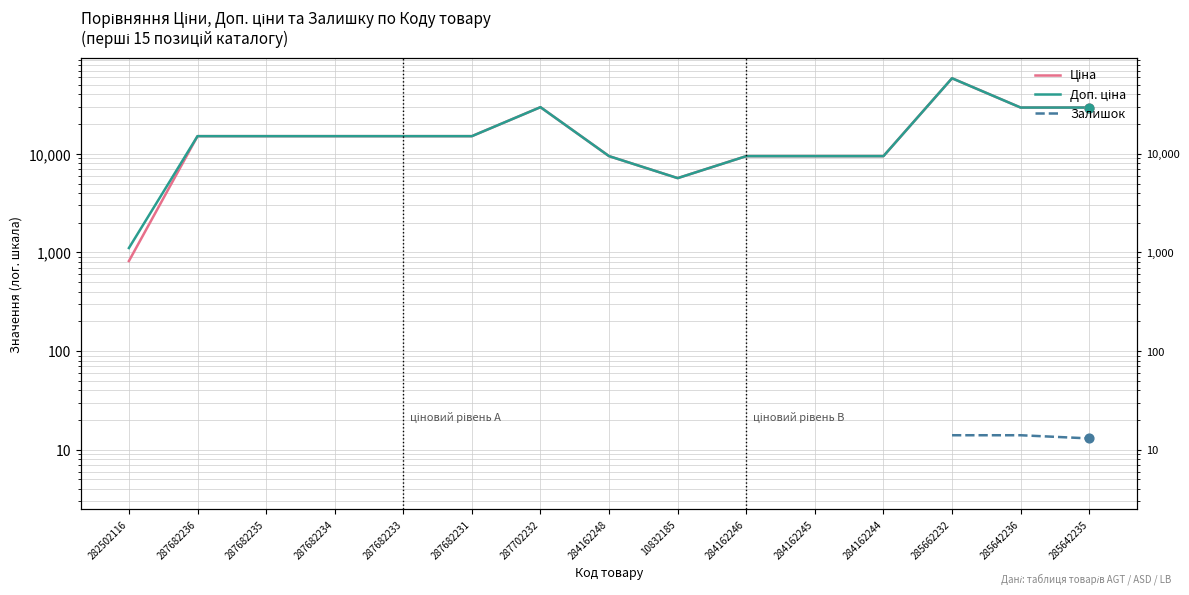

Is the value of Залишок at 285642235 greater than the value of Доп. ціна at 285642235?

No